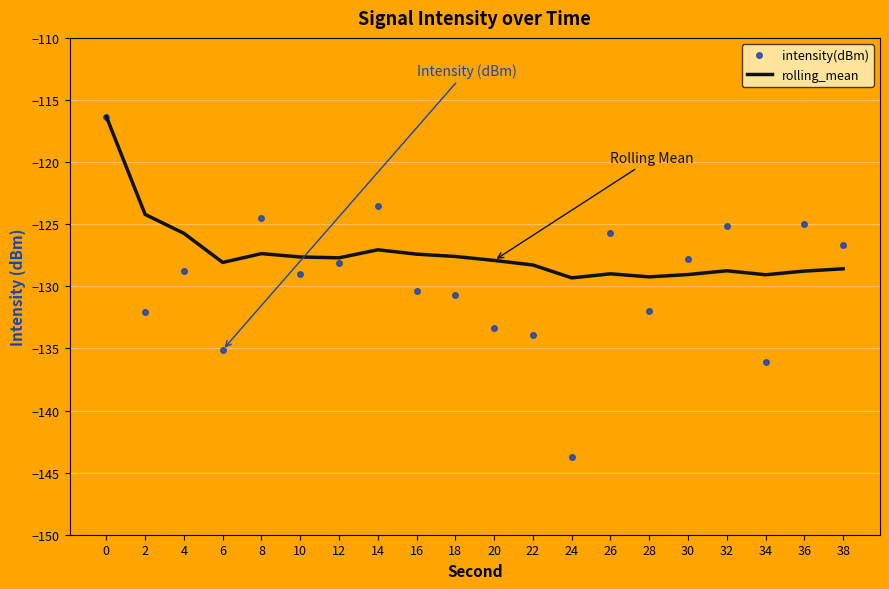

Rank the series by their average value, from highest to lowest.

rolling_mean, intensity(dBm)